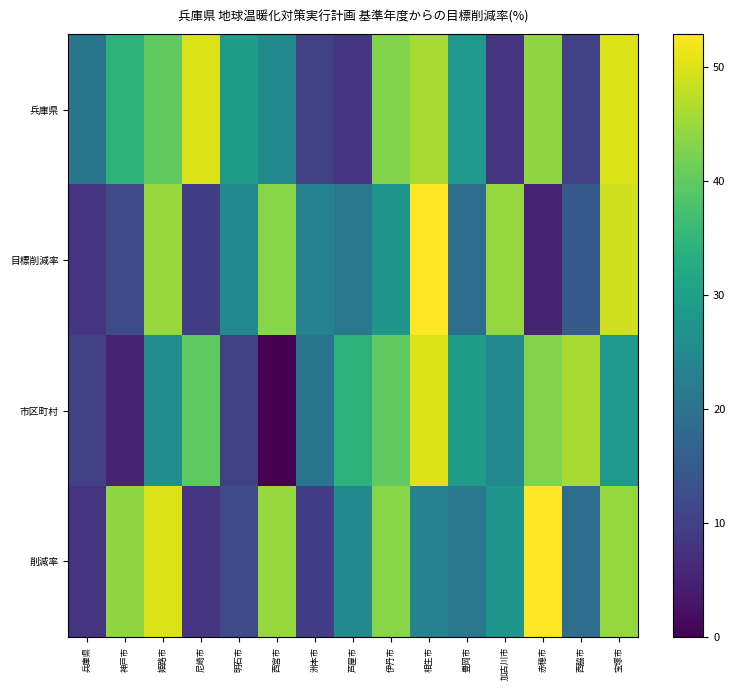

Between 西宮市 and 相生市, which is larger?

相生市